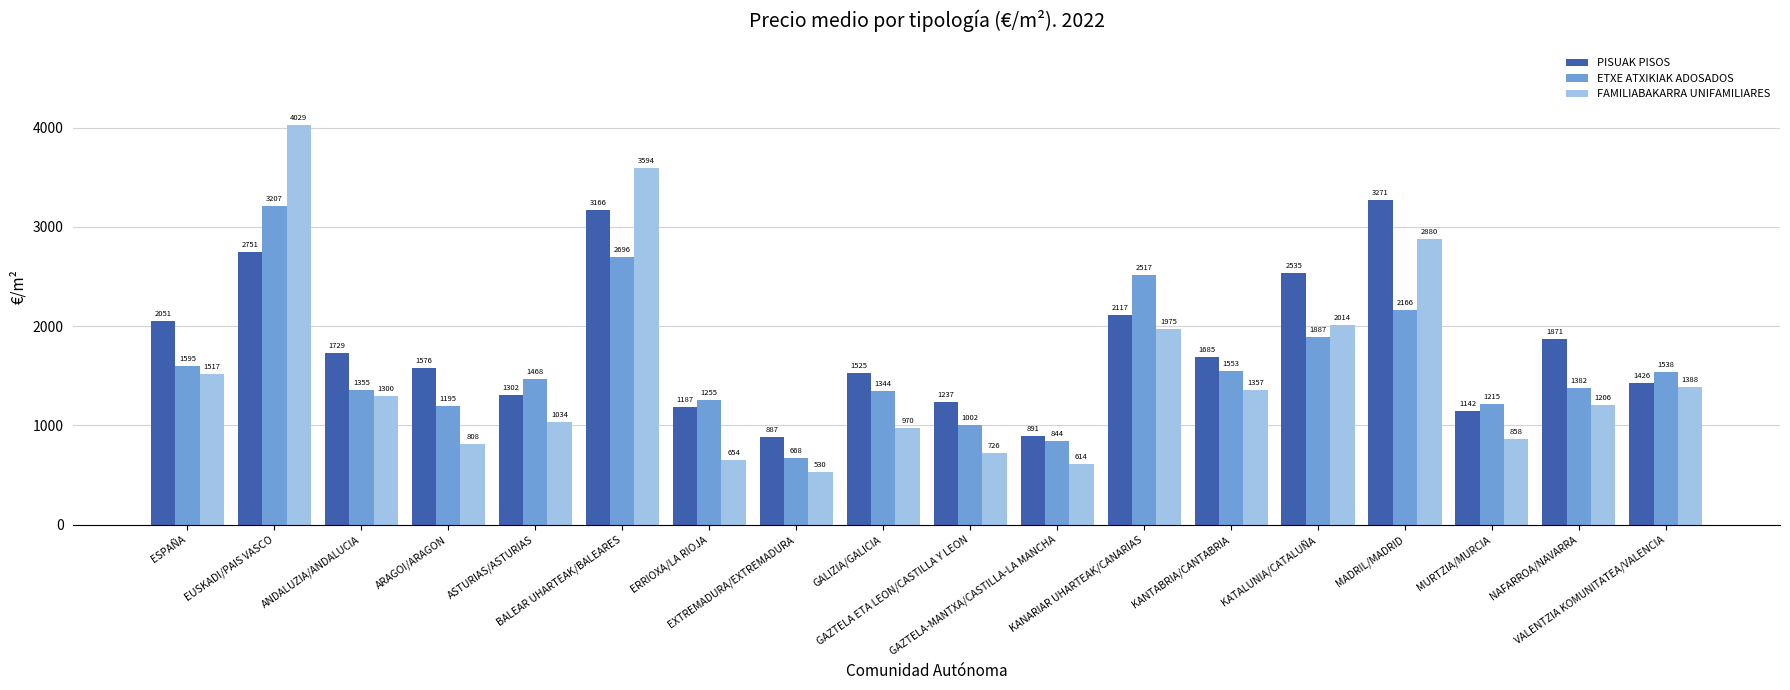

What is the average value of the ETXE ATXIKIAK ADOSADOS series?

1604.9